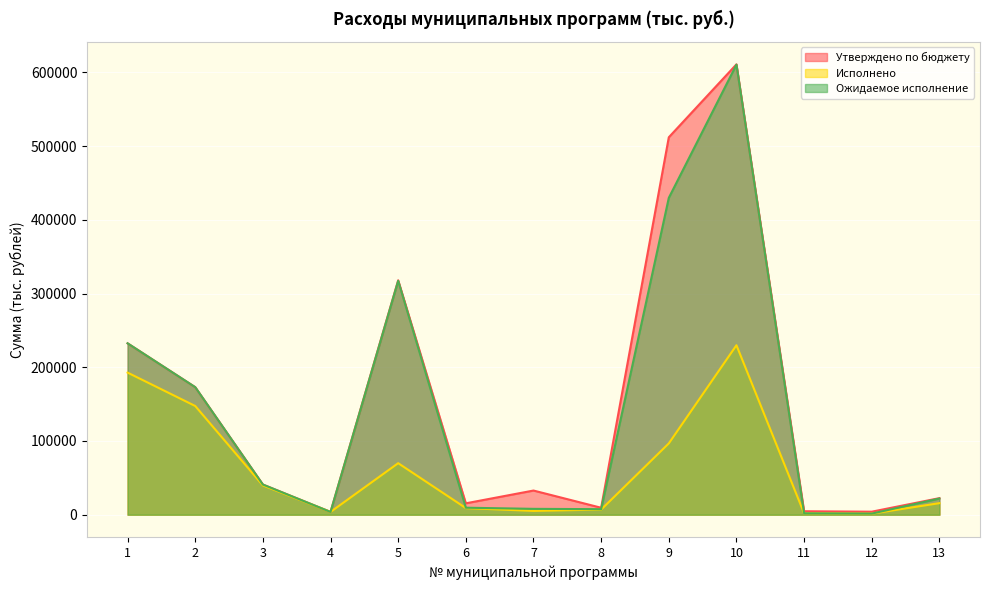

At which category does Утверждено по бюджету reach its first local valley?

4